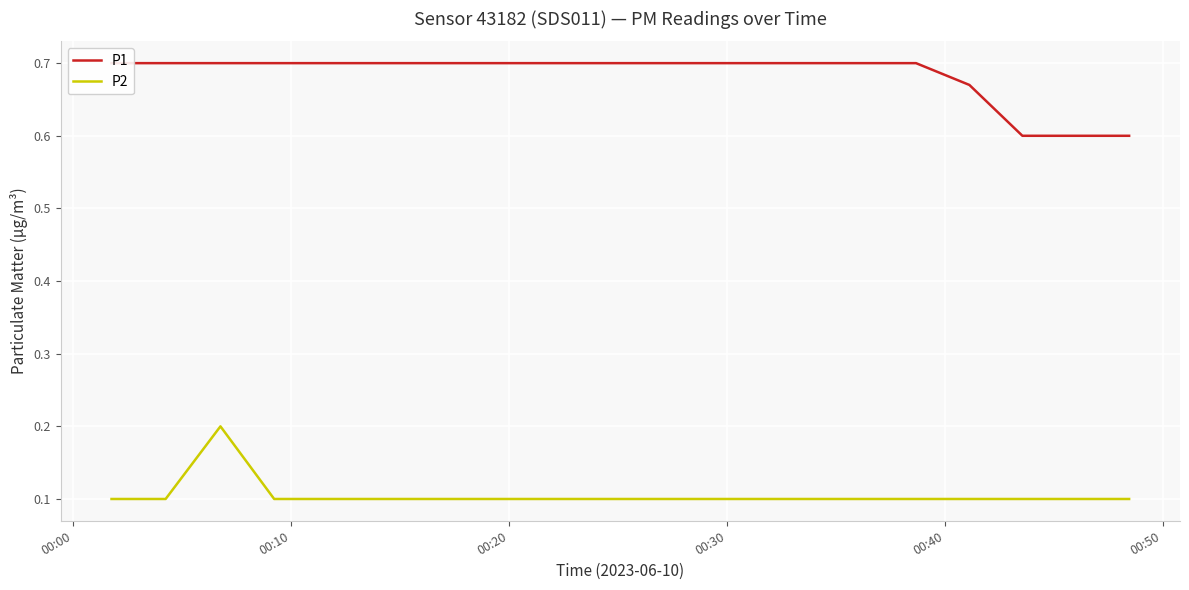

True or false: P2 has more than 2 points higher than both neighbors.

False